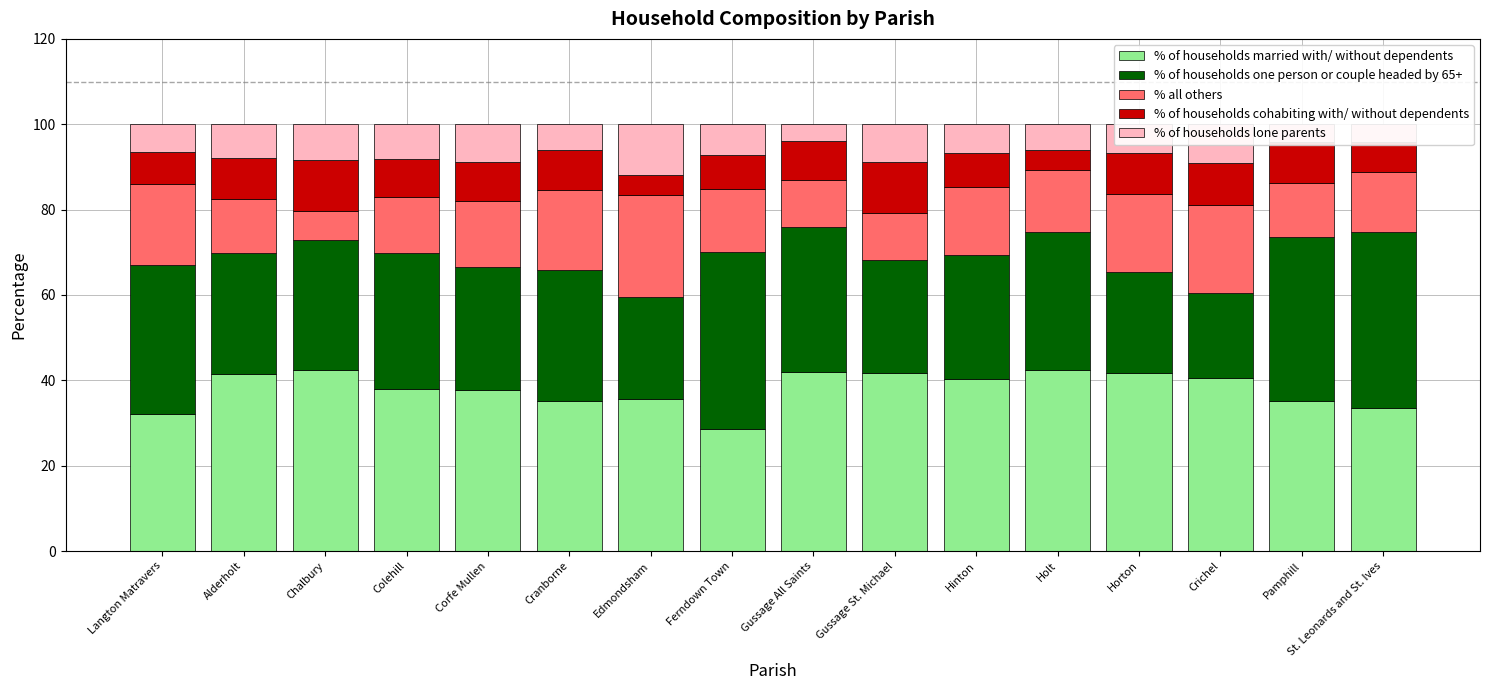

How many data points in % of households married with/ without dependents are above 40?

8